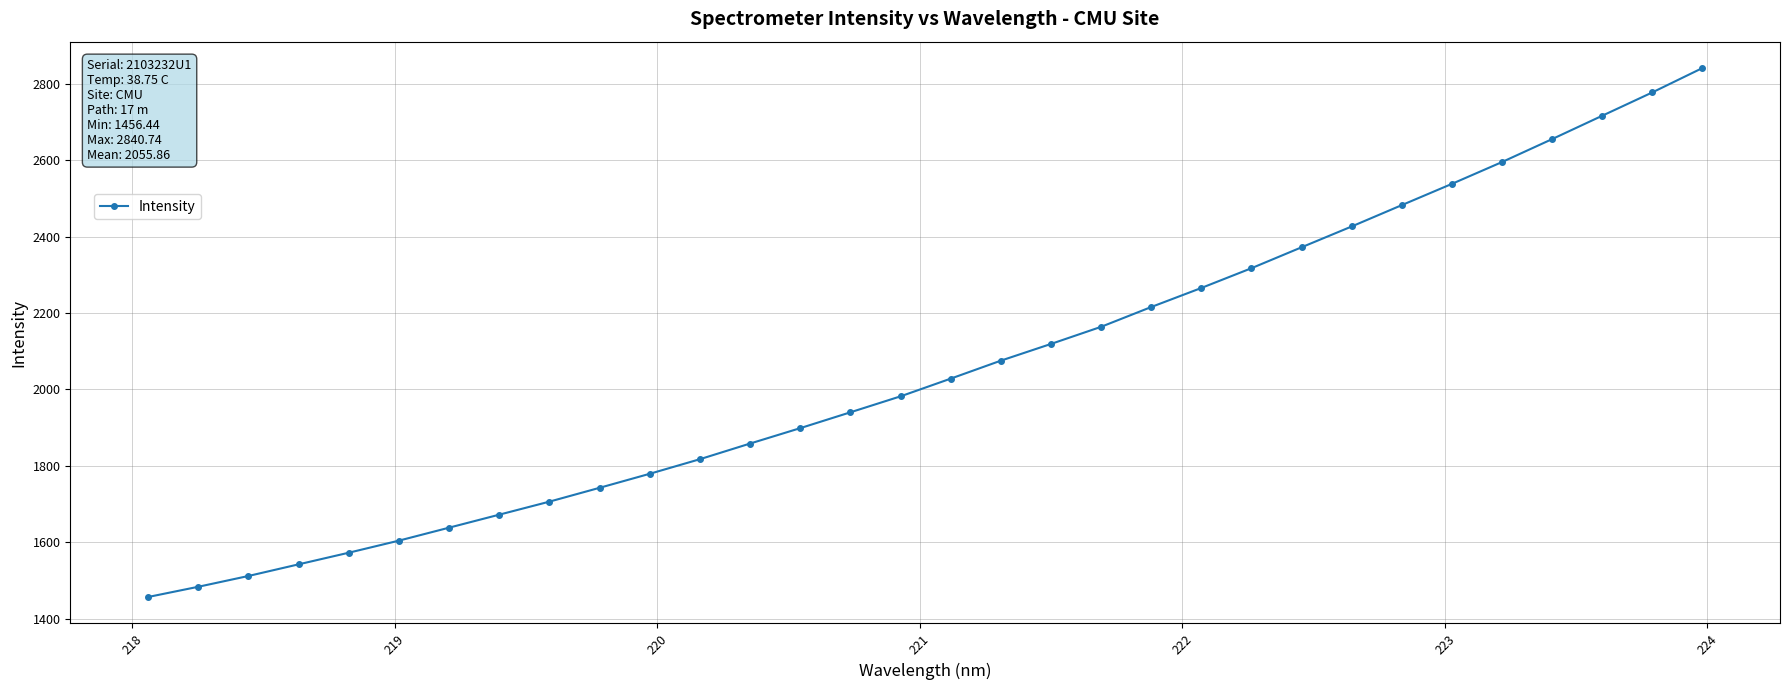

What is the sum of all values?

65787.4